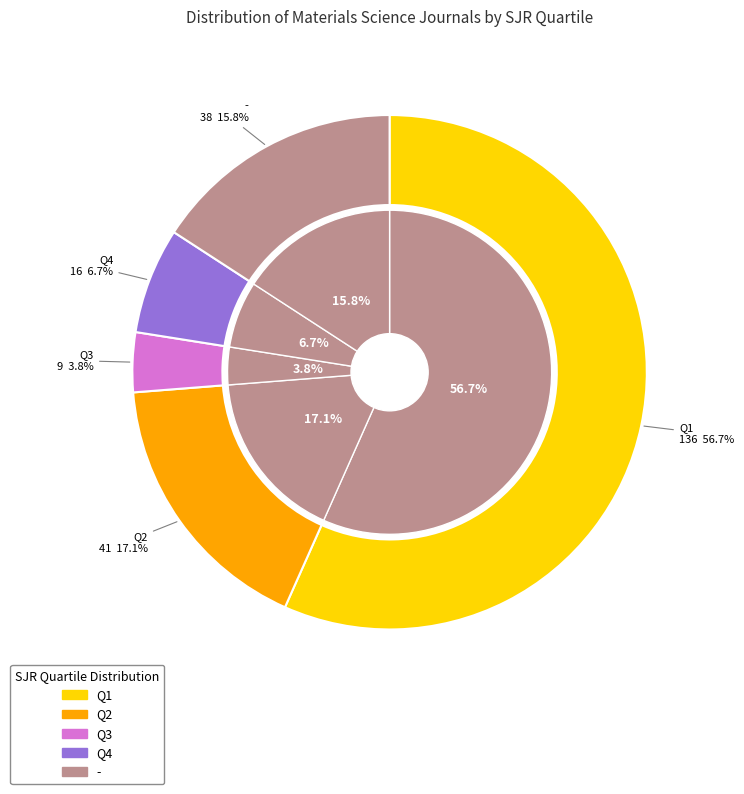

Which category has the biggest portion of the pie?

Q1